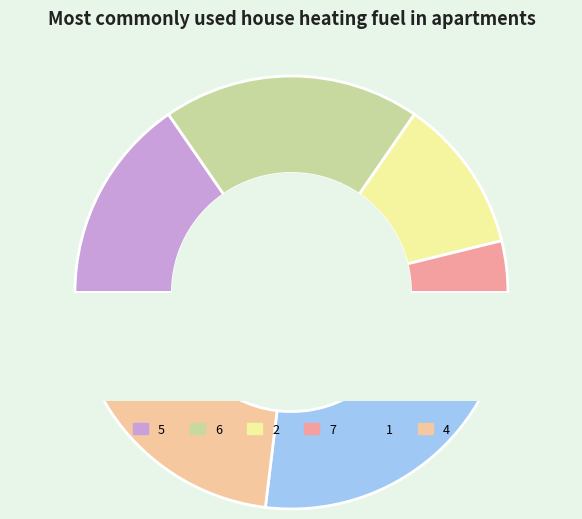

Which category has the smallest portion of the pie?

7